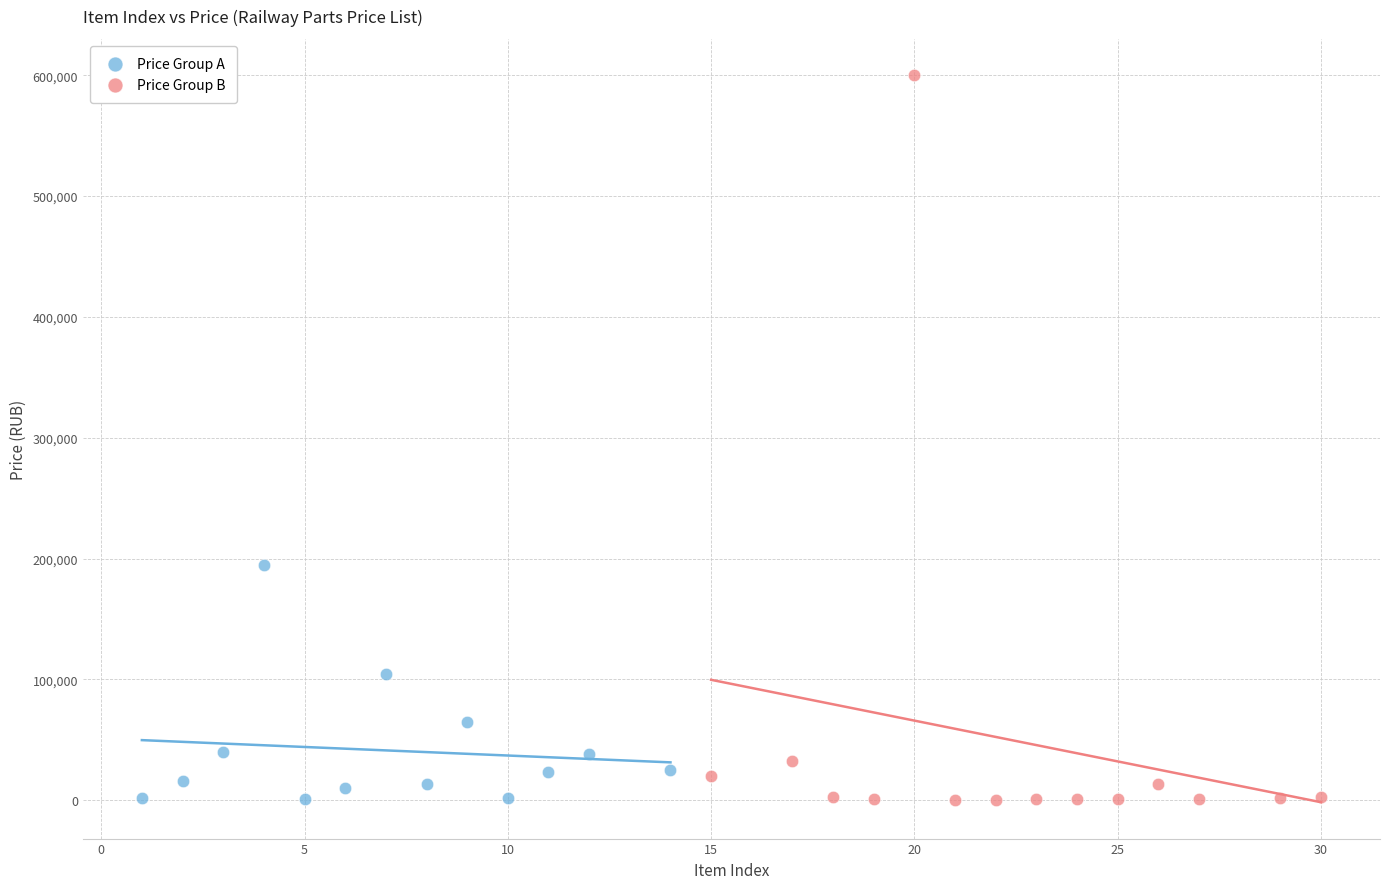

Which series contains the highest Y value?

Price Group B